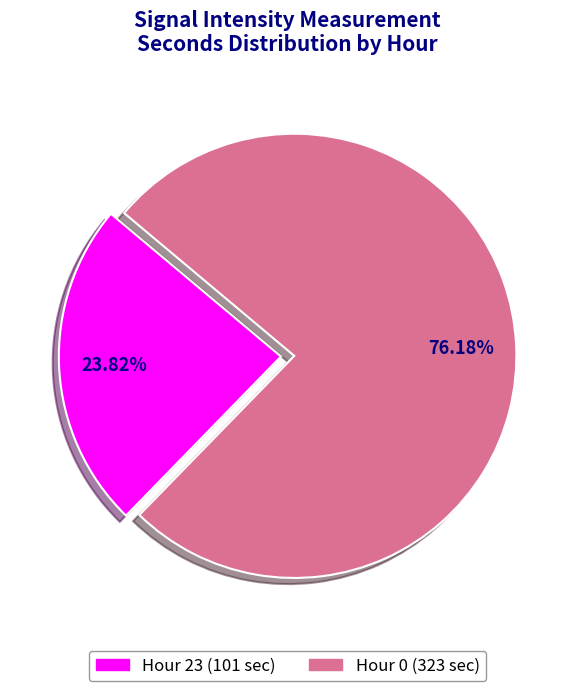

Is there any slice that represents more than half of the pie?

Yes